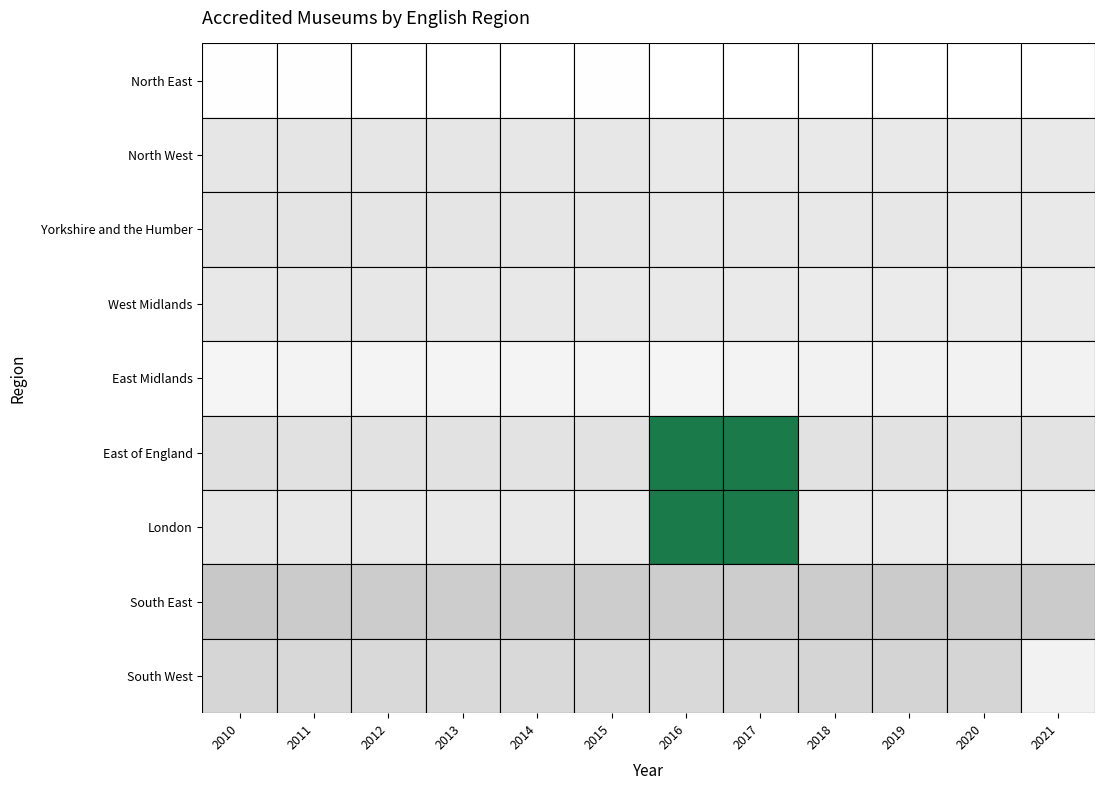

What is the total value across all series at 2011?

1369